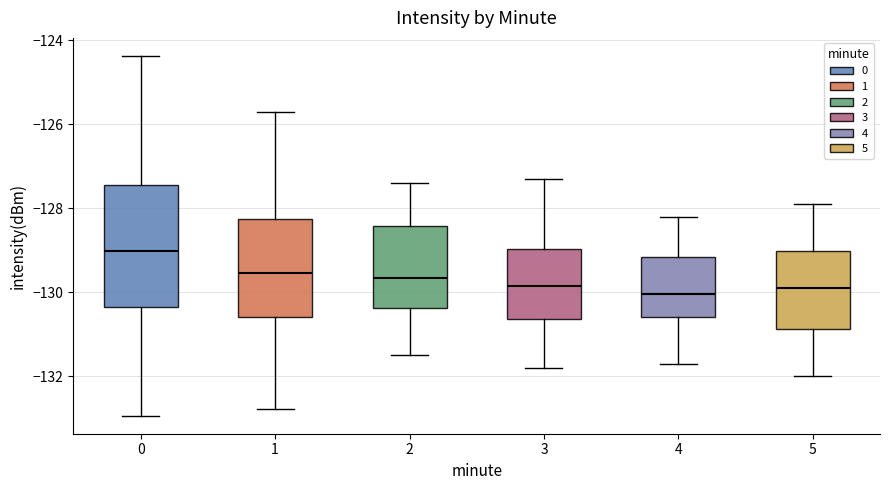

Which box's median line is the highest?

0